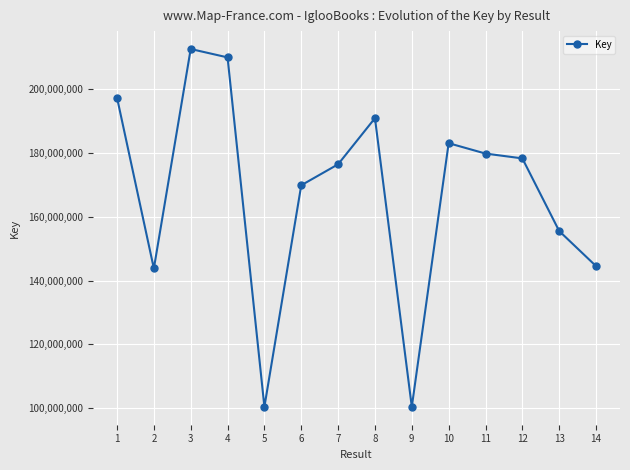

What is the change in value from 5 to 6?

+69497092